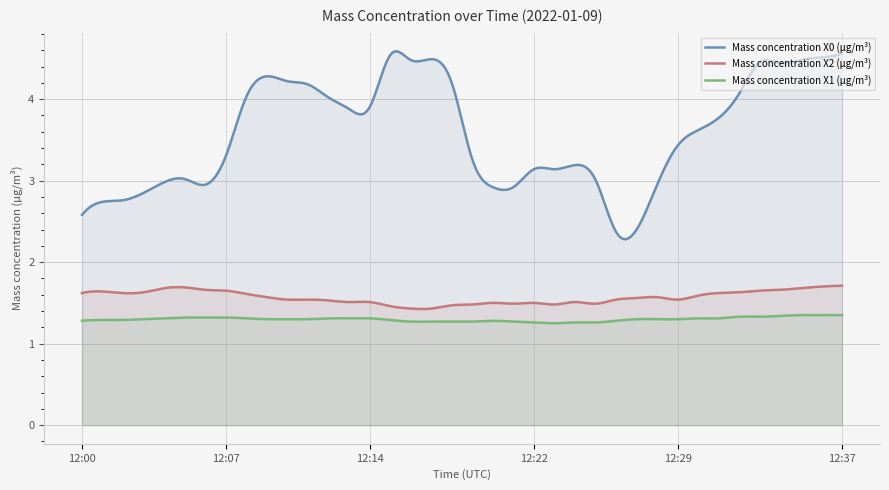

What is the maximum value shown in the chart?

4.6